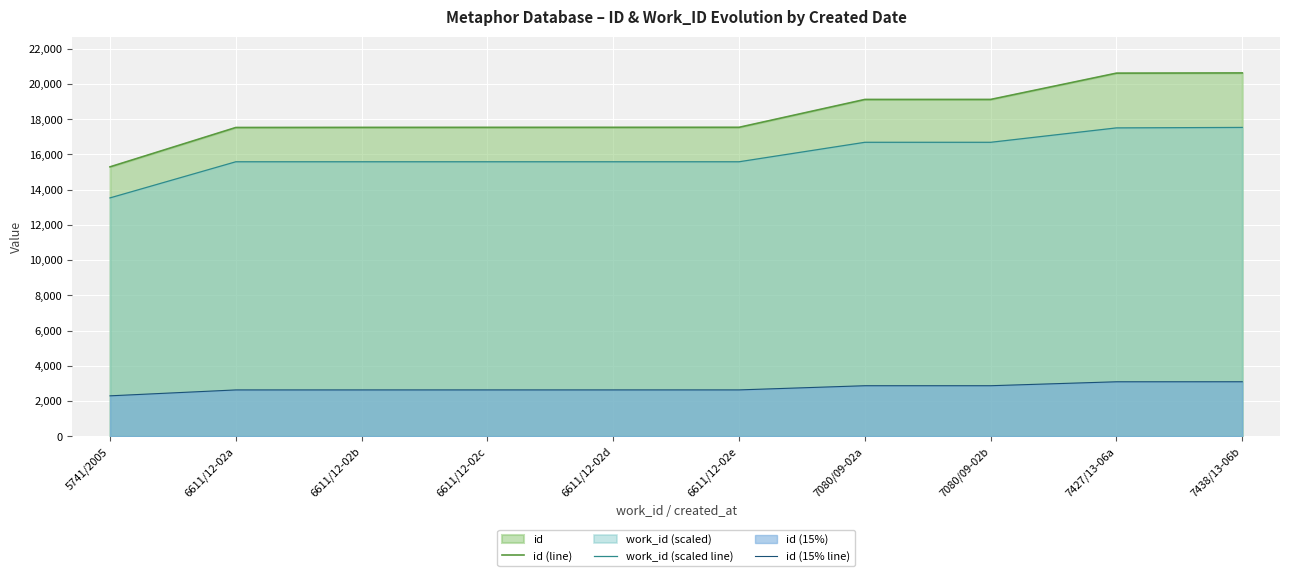

The id (15% line) series shows 1809.5 at 7427/13-06a. True or false?

False